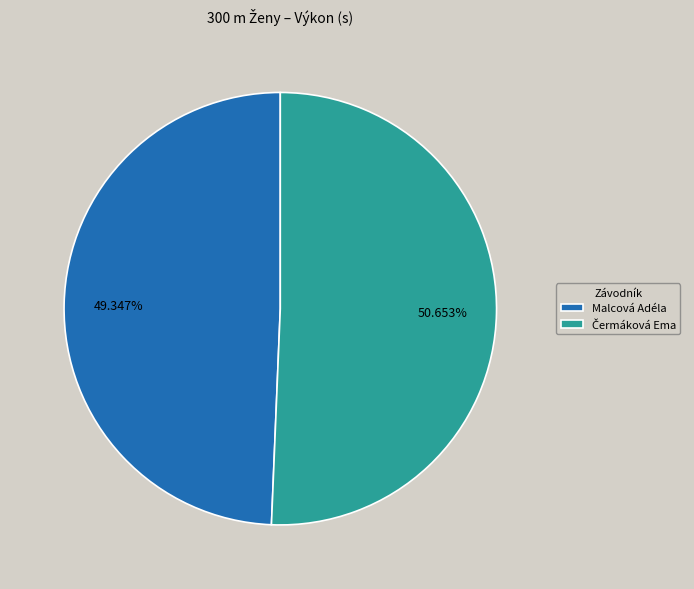

Does any single category account for the majority?

Yes